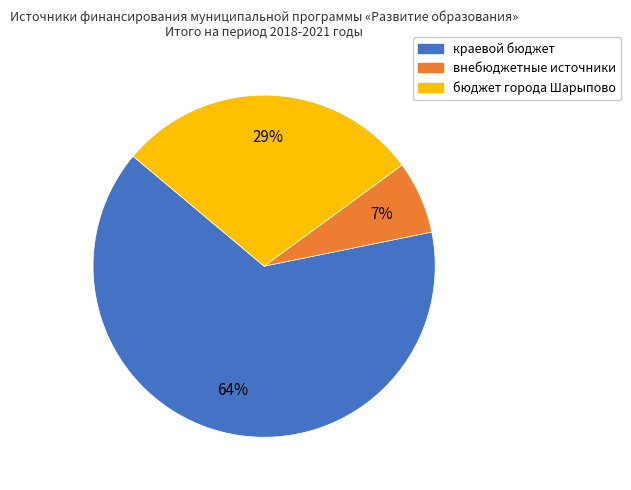

To the nearest percent, what is the difference between the внебюджетные источники and бюджет города Шарыпово slice percentages?

22%